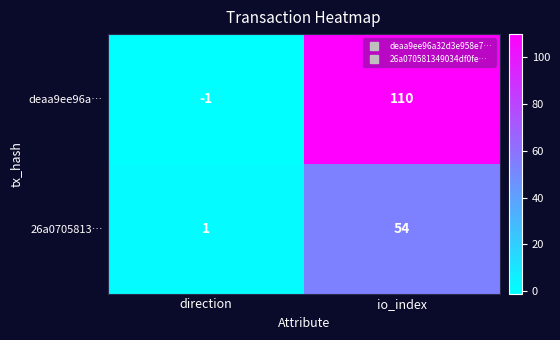

What is the spread (max minus min) of values at io_index?

56